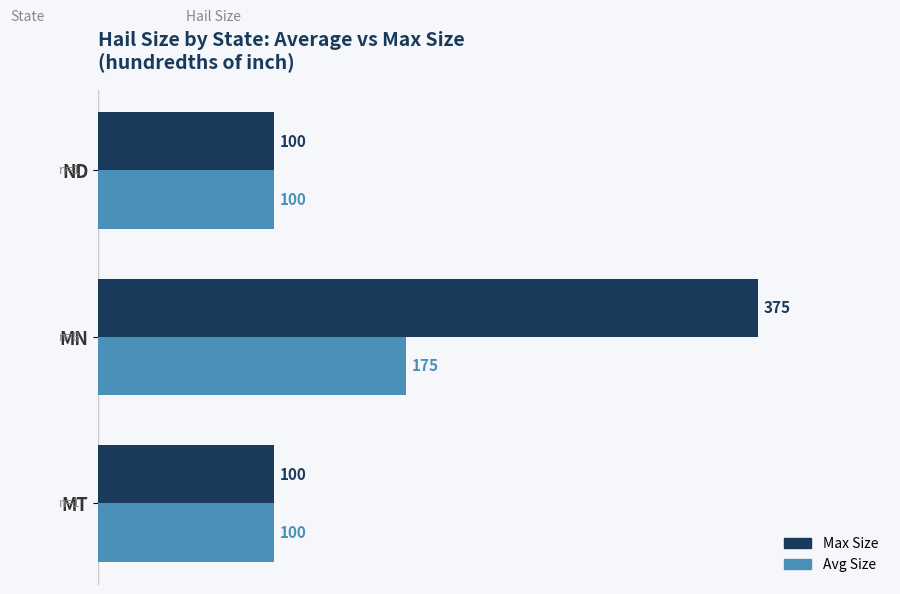

What is the average value of the Max Size series?

192